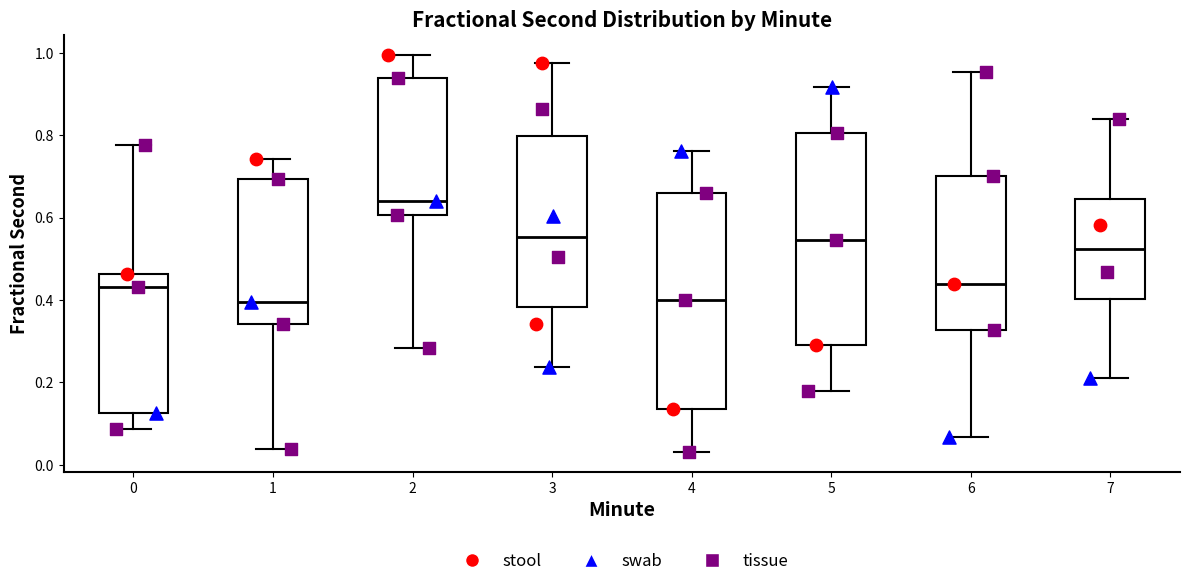

Reading left to right, read every box against the y-axis: the position of its median line, the range the box covers, and the ends of its whiskers. The values are not printed on the chart, so give them approximately, as read against the axis.

0: median 0.44, box 0.12 to 0.46, whiskers 0.08 to 0.78
1: median 0.40, box 0.34 to 0.70, whiskers 0.04 to 0.74
2: median 0.64, box 0.60 to 0.94, whiskers 0.28 to 1.00
3: median 0.56, box 0.38 to 0.80, whiskers 0.24 to 0.98
4: median 0.40, box 0.14 to 0.66, whiskers 0.04 to 0.76
5: median 0.54, box 0.30 to 0.80, whiskers 0.18 to 0.92
6: median 0.44, box 0.32 to 0.70, whiskers 0.06 to 0.96
7: median 0.52, box 0.40 to 0.64, whiskers 0.22 to 0.84